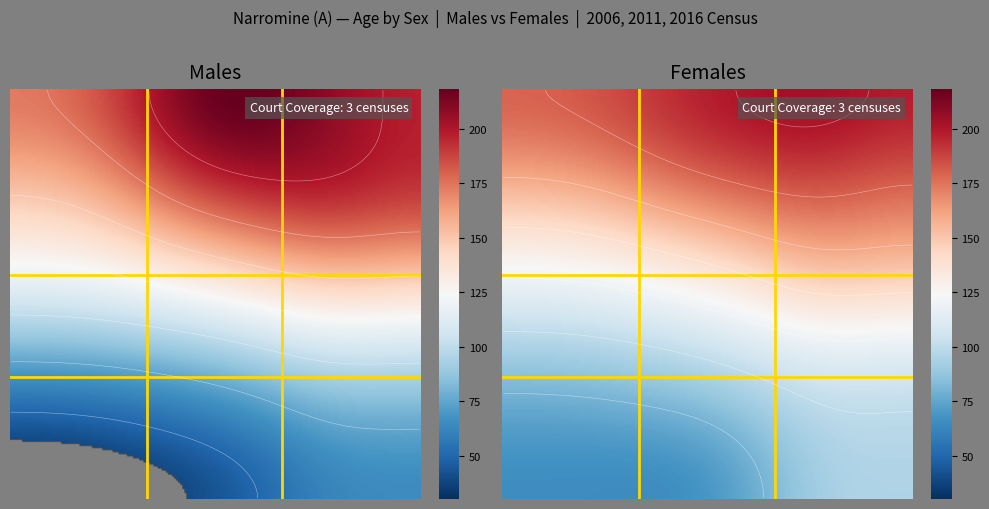

True or false: 85 years and over has a value of 23 at 2006 Males.

True